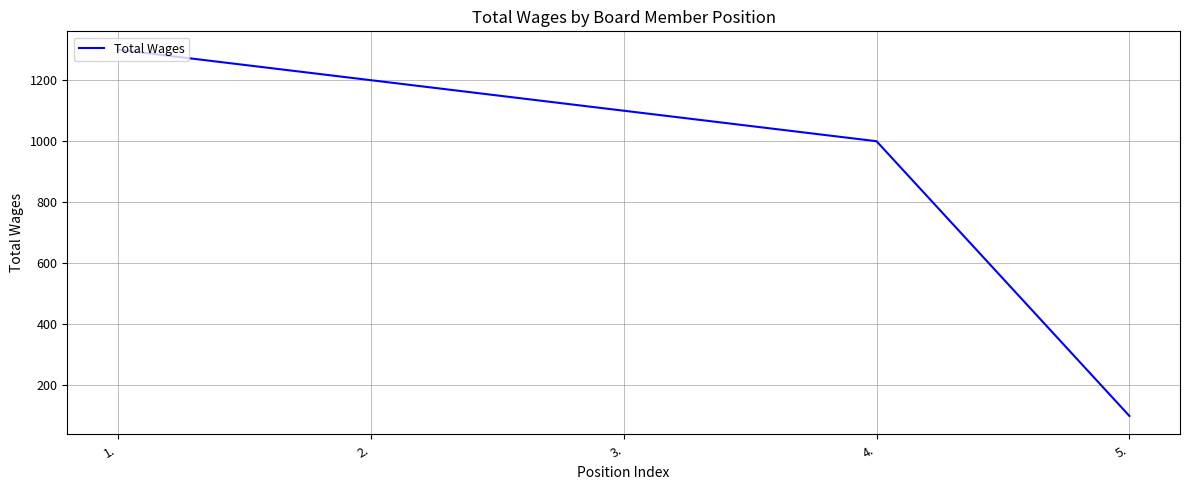

Reading left to right, extract all data points from this chart.

1.=1300	2.=1200	3.=1100	4.=1000	5.=100